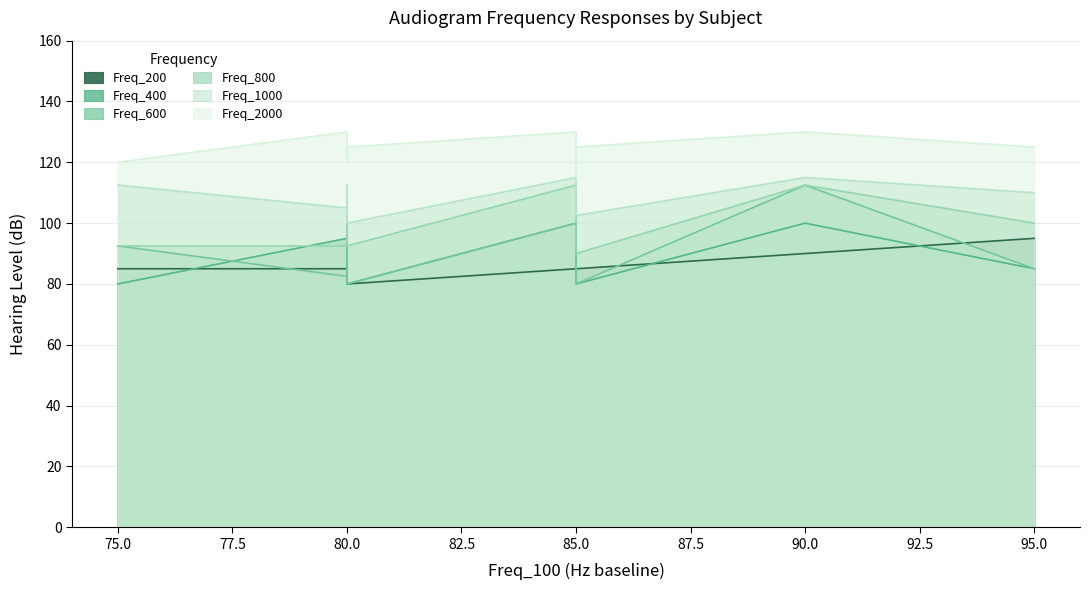

At which category is the sum across all series the highest?

90